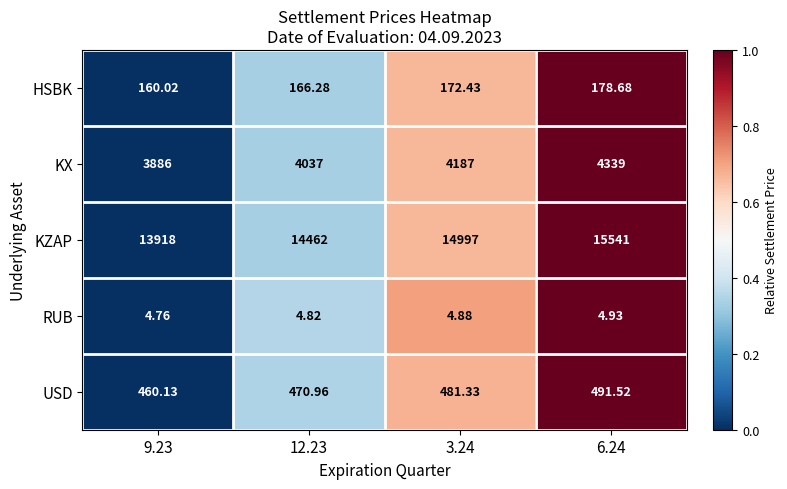

Which series has the widest spread of values?

KZAP